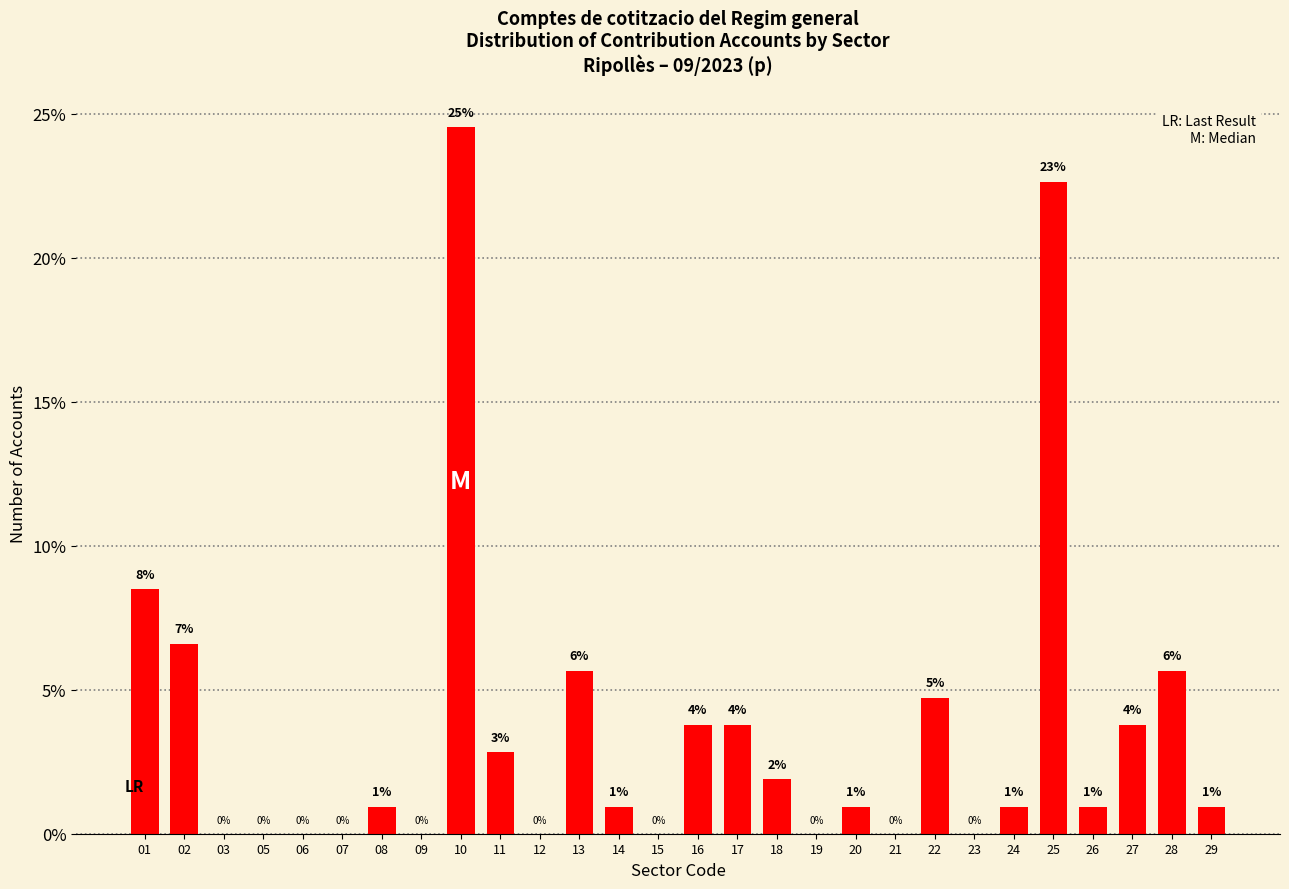

Are the bars horizontal?

No